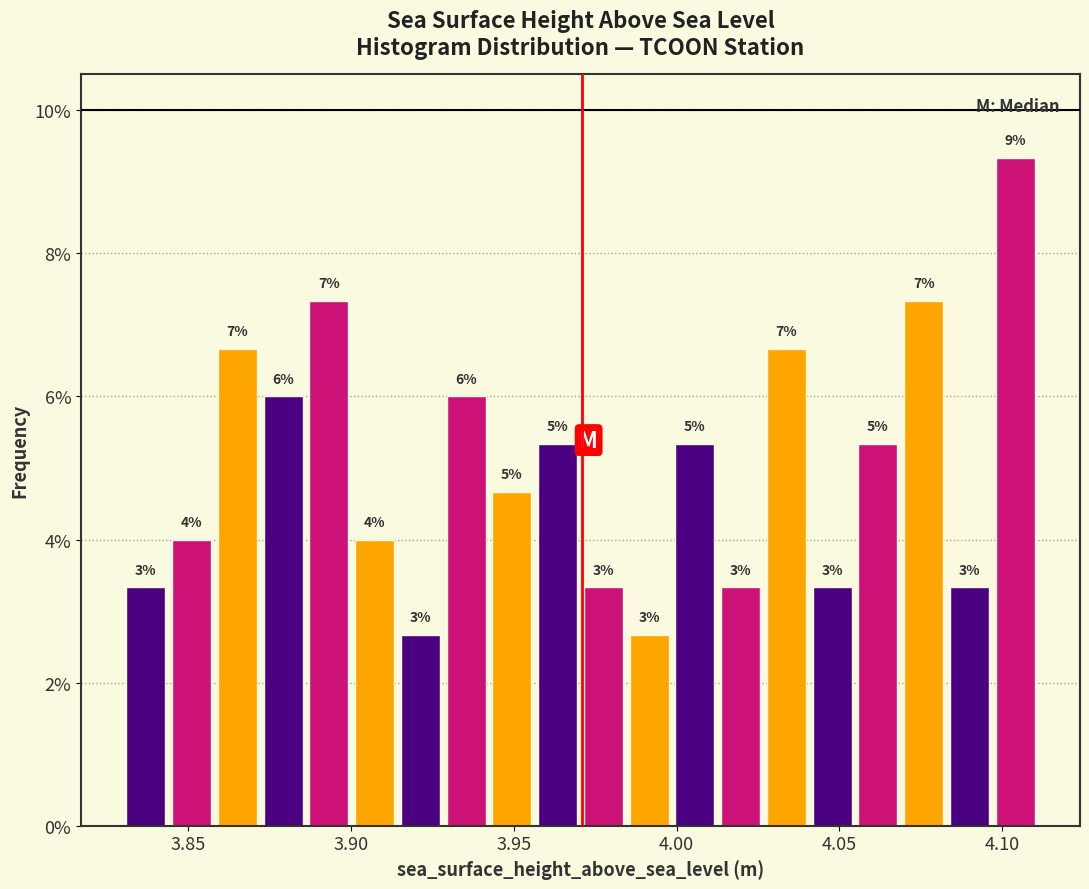

Around what value on the x-axis is the tallest bar? Give the approximate position of its centre, as read against the axis.

4.105